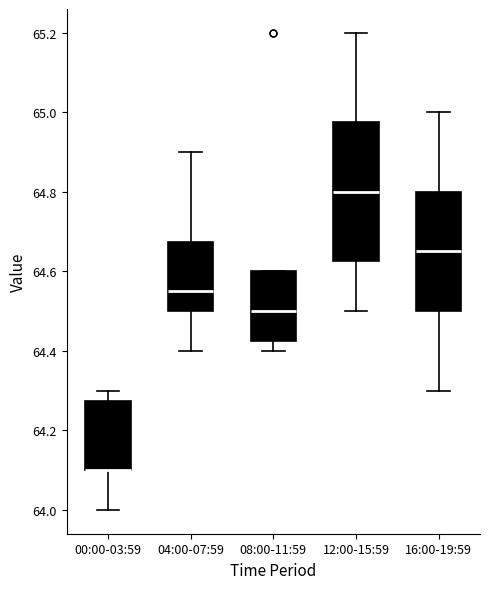

Reading left to right, read every box against the y-axis: the position of its median line, the range the box covers, and the ends of its whiskers. The values are not printed on the chart, so give them approximately, as read against the axis.

00:00-03:59: median 64.10 (drawn on the box's lower edge), box 64.10 to 64.28, whiskers 64.00 to 64.30
04:00-07:59: median 64.56, box 64.50 to 64.68, whiskers 64.40 to 64.90
08:00-11:59: median 64.50, box 64.42 to 64.60, whiskers 64.40 to 64.60
12:00-15:59: median 64.80, box 64.62 to 64.98, whiskers 64.50 to 65.20
16:00-19:59: median 64.66, box 64.50 to 64.80, whiskers 64.30 to 65.00